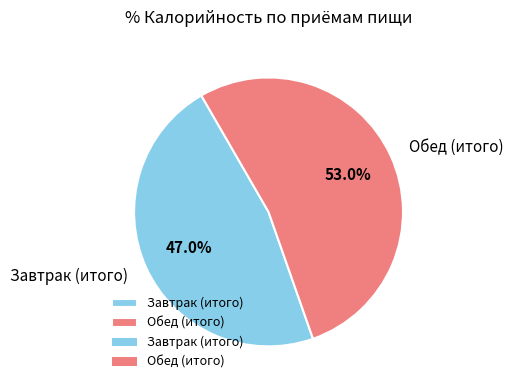

Combined, do Завтрак (итого) and Обед (итого) account for over 50%?

Yes